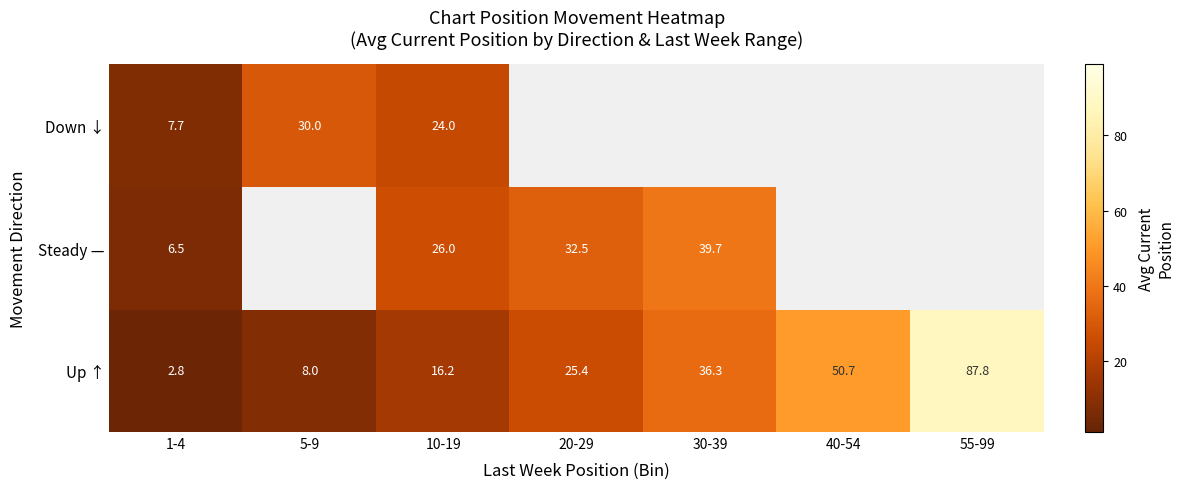

Is the value of Up ↑ at 1-4 greater than the value of Steady — at 20-29?

No